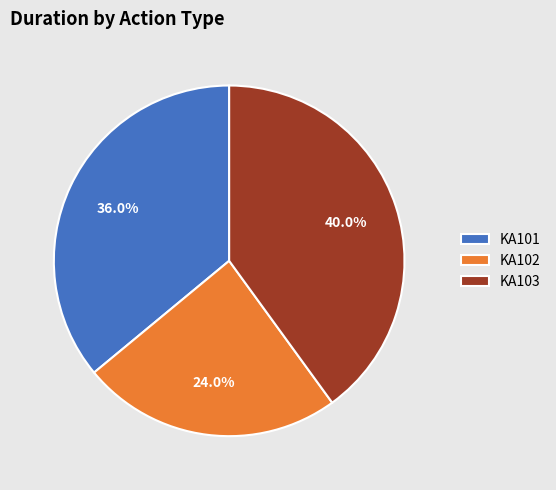

Which has a higher value, KA101 or KA102?

KA101